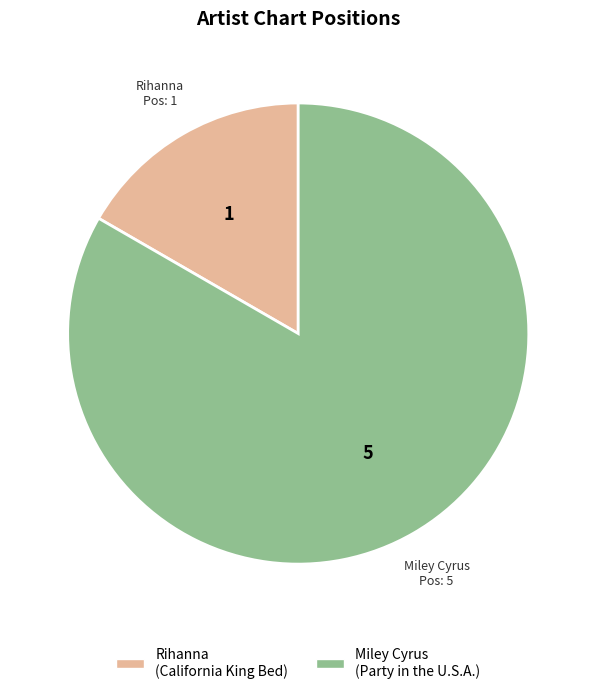

Is the sum of Rihanna and Miley Cyrus greater than half?

Yes